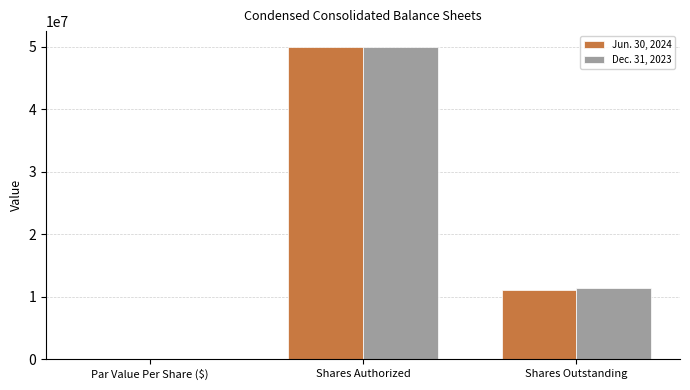

What is the sum of the Dec. 31, 2023 values at Shares Outstanding and Par Value Per Share ($)?

11416212.0